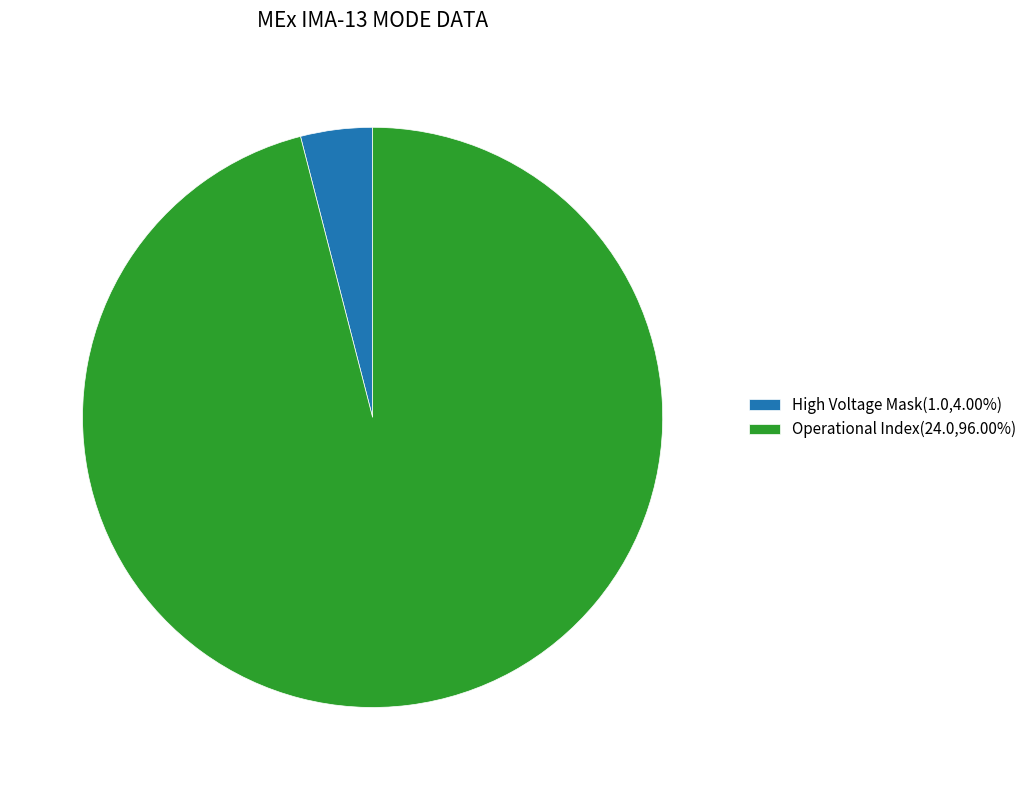

Combined, do Operational Index(24.0,96.00%) and High Voltage Mask(1.0,4.00%) account for over 50%?

Yes